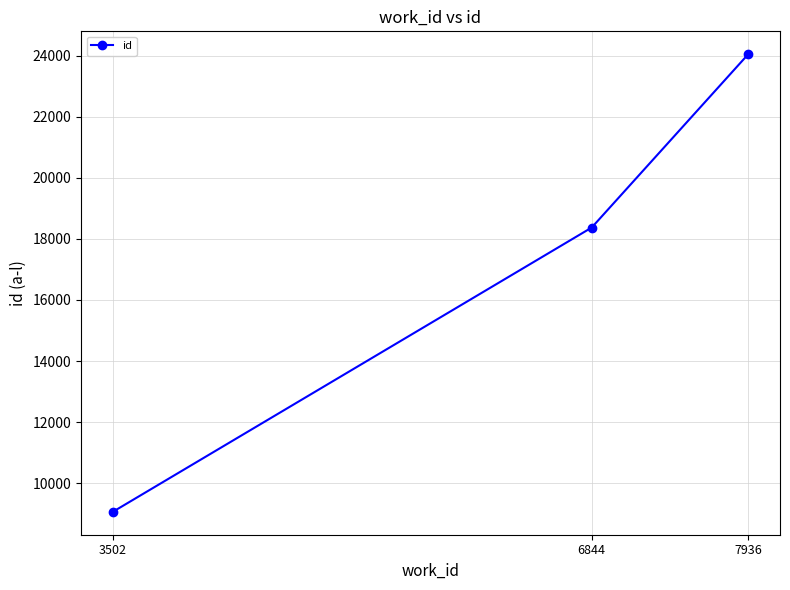

Rank the categories by value from highest to lowest.

7936, 6844, 3502